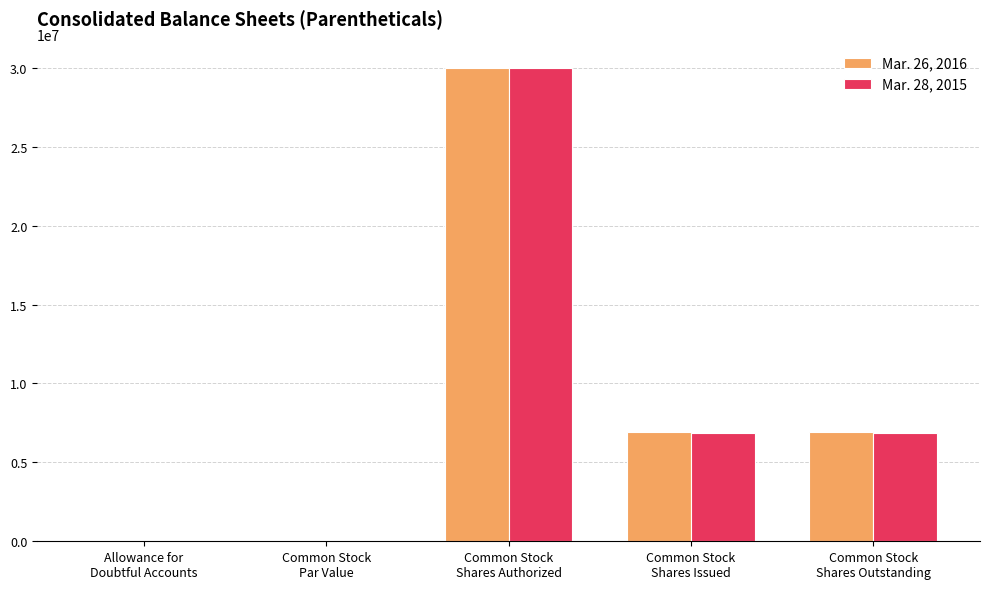

How many groups of bars are there?

5